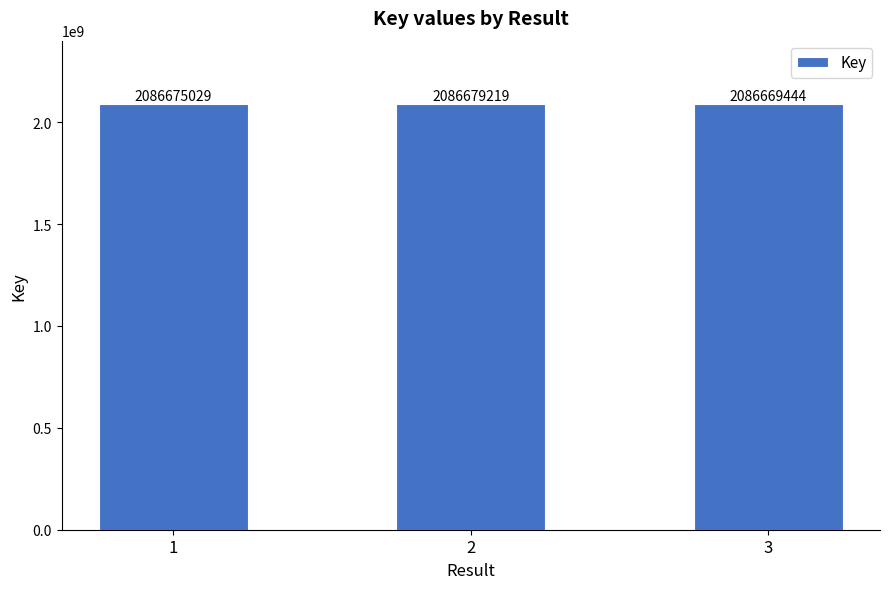

What is the minimum value shown in the chart?

2086669444